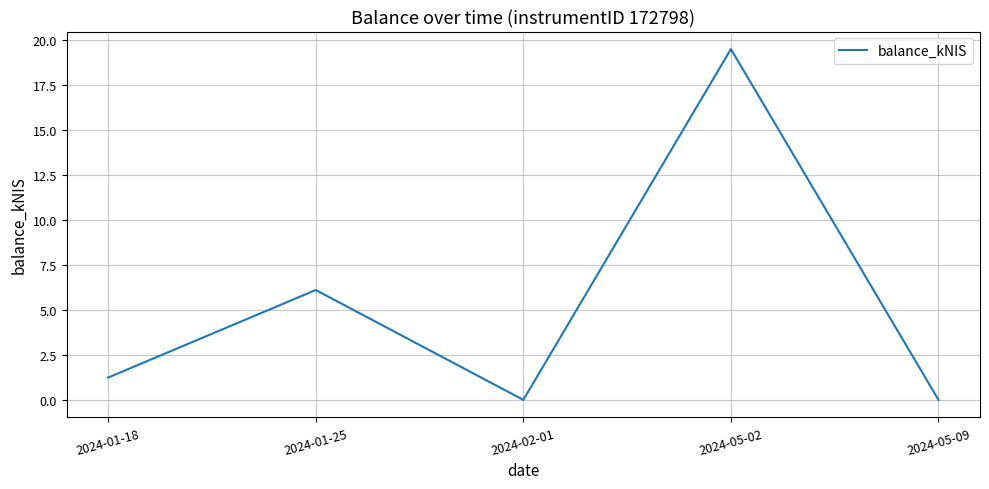

What position from the right is 2024-05-09?

1